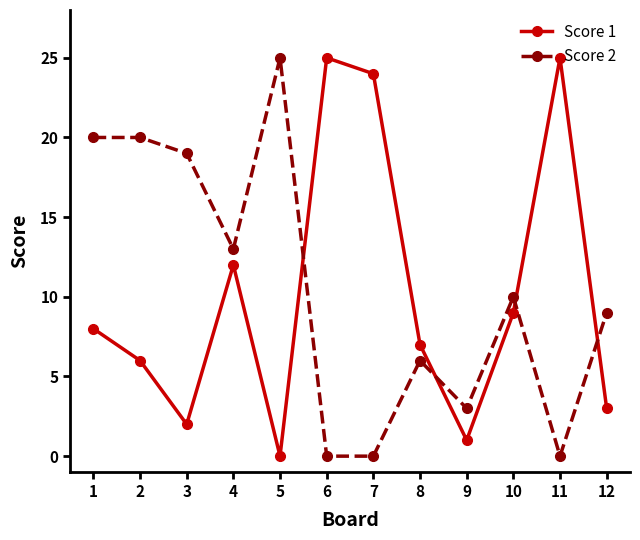

Does the chart display data point markers on the line(s)?

Yes